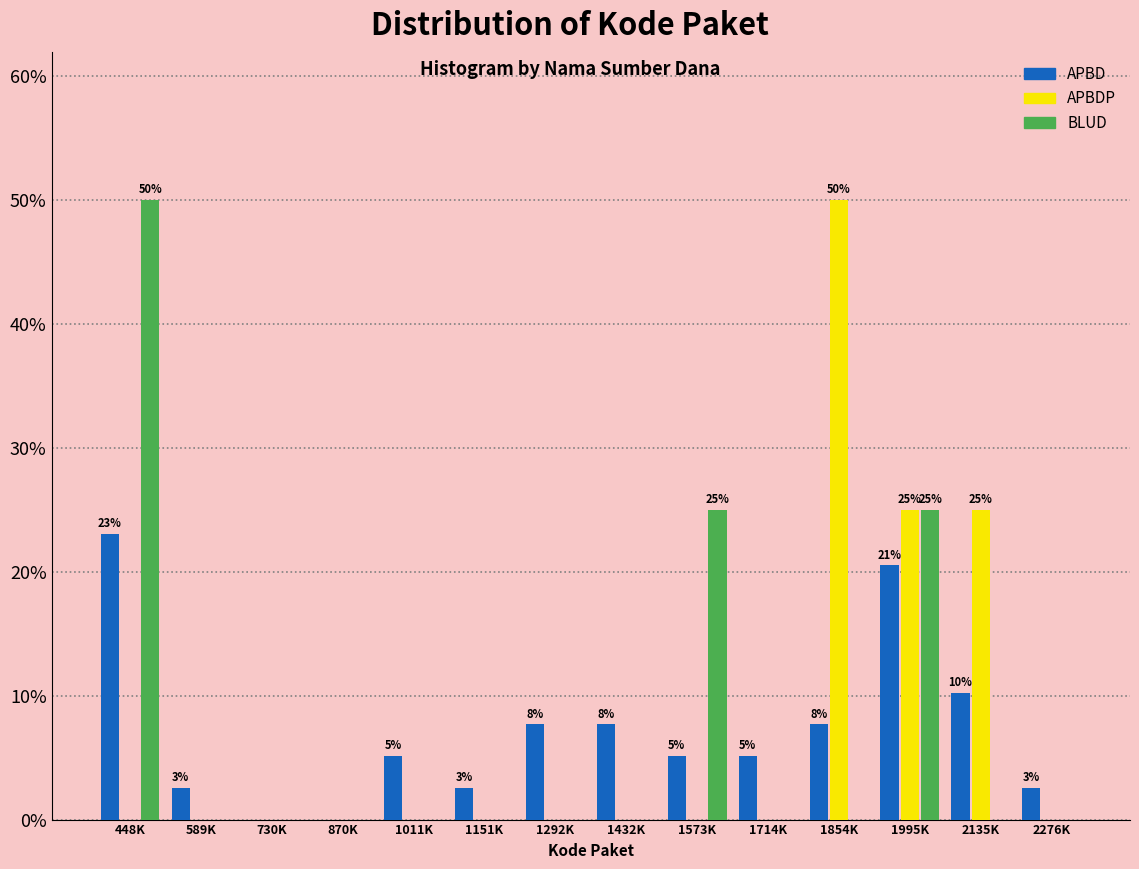

Which category has the highest value in the APBDP series?

1854K